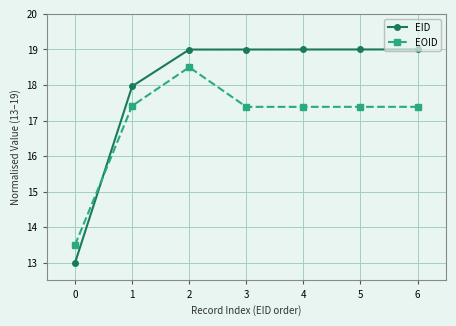

Reading right to left, what are all the values shown in this chart?

EID: 19.0	19.0	19.0	19.0	19.0	18.0	13.0
EOID: 17.4	17.4	17.4	17.4	18.5	17.4	13.5